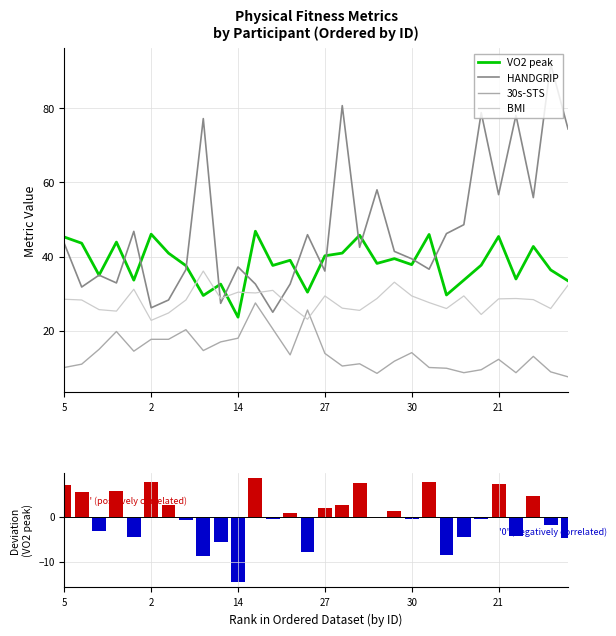

What is the label of the 23rd bar from the left?

22